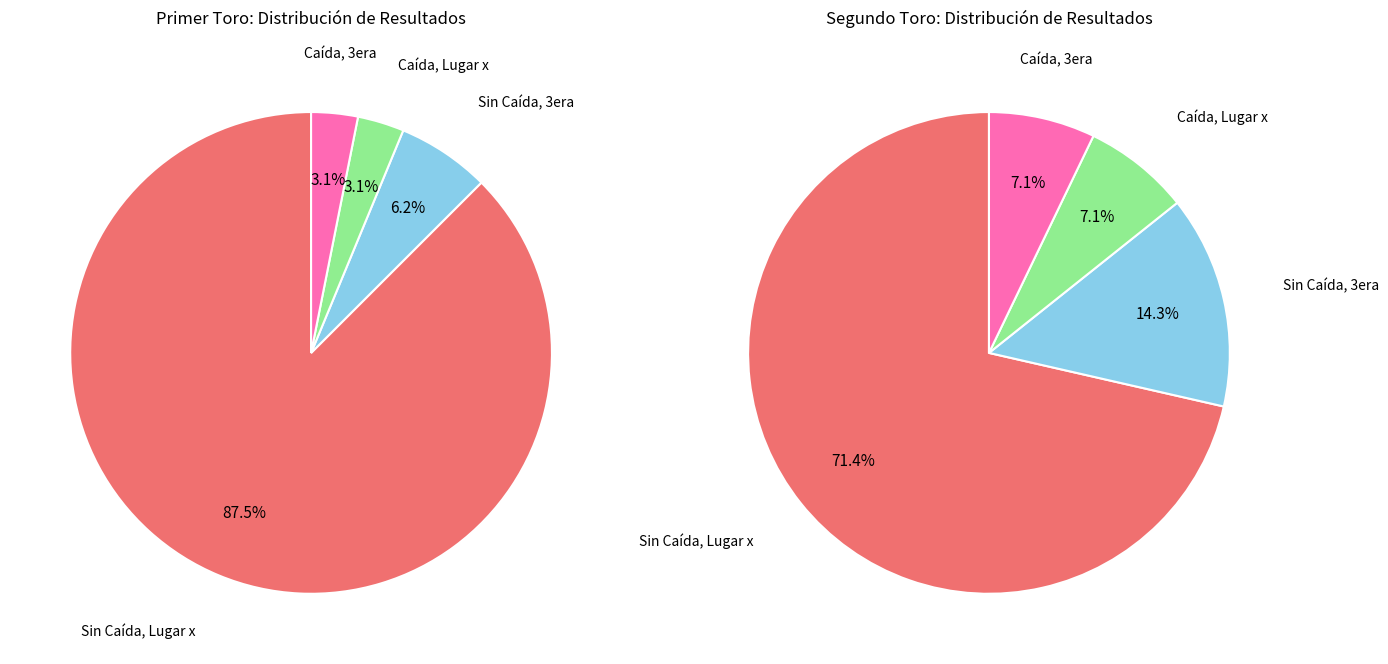

True or false: Atajada o Lugar (3era) accounts for 1% of the total.

False